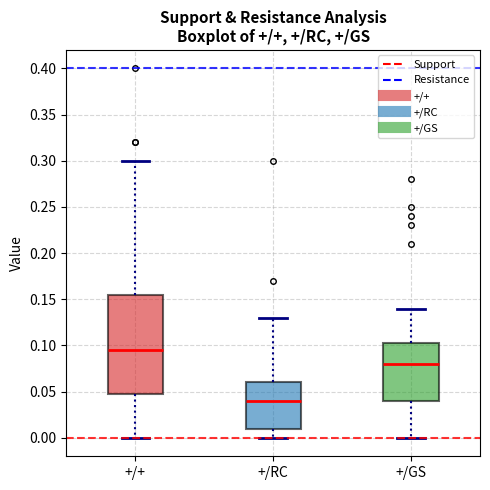

Reading left to right, read every box against the y-axis: the position of its median line, the range the box covers, and the ends of its whiskers. The values are not printed on the chart, so give them approximately, as read against the axis.

+/+: median 0.095, box 0.050 to 0.155, whiskers 0.000 to 0.300
+/RC: median 0.040, box 0.010 to 0.060, whiskers 0.000 to 0.130
+/GS: median 0.080, box 0.040 to 0.105, whiskers 0.000 to 0.140